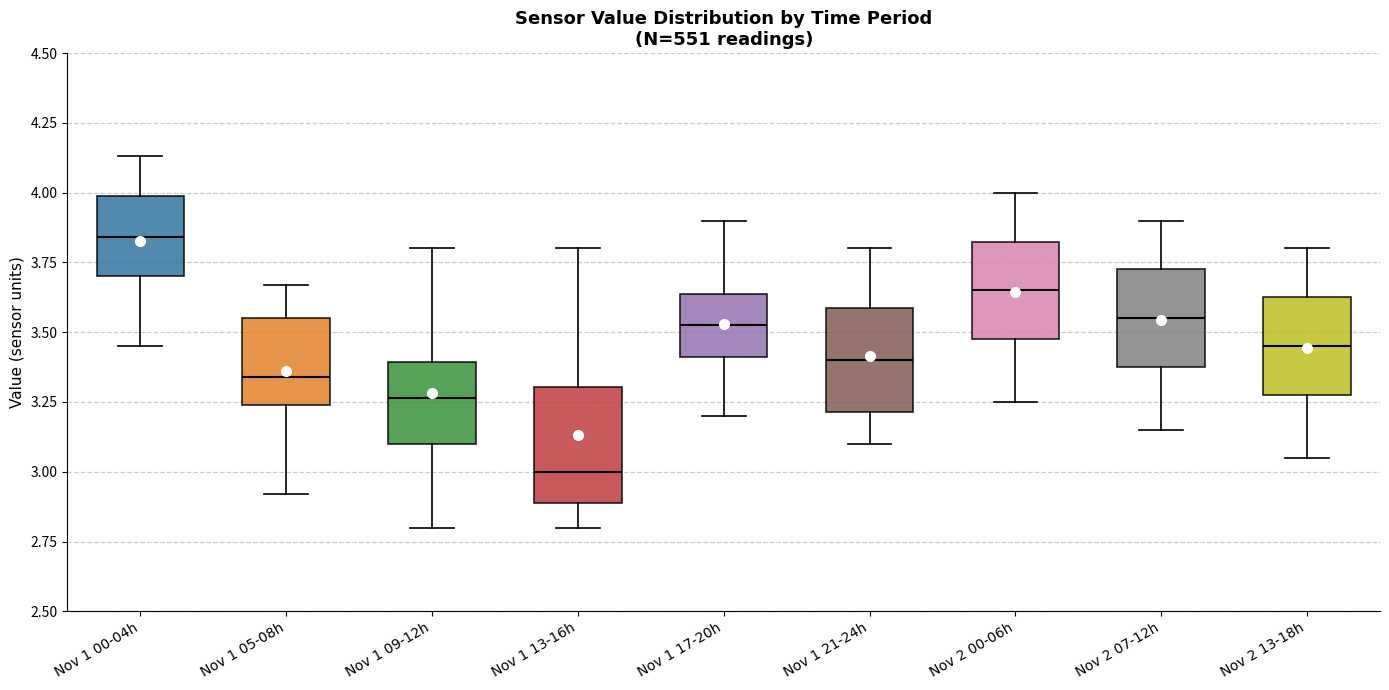

Reading left to right, transcribe this box plot: for each box, give where its median line is, the range the box spans, and where its two whiskers end, as read against the y-axis. The values are not printed on the chart, so give them approximately, as read against the axis.

Nov 1 00-04h: median 3.85, box 3.70 to 4.00, whiskers 3.45 to 4.15
Nov 1 05-08h: median 3.35, box 3.25 to 3.55, whiskers 2.90 to 3.65
Nov 1 09-12h: median 3.25, box 3.10 to 3.40, whiskers 2.80 to 3.80
Nov 1 13-16h: median 3.00, box 2.90 to 3.30, whiskers 2.80 to 3.80
Nov 1 17-20h: median 3.55, box 3.40 to 3.65, whiskers 3.20 to 3.90
Nov 1 21-24h: median 3.40, box 3.20 to 3.60, whiskers 3.10 to 3.80
Nov 2 00-06h: median 3.65, box 3.50 to 3.85, whiskers 3.25 to 4.00
Nov 2 07-12h: median 3.55, box 3.40 to 3.75, whiskers 3.15 to 3.90
Nov 2 13-18h: median 3.45, box 3.30 to 3.65, whiskers 3.05 to 3.80